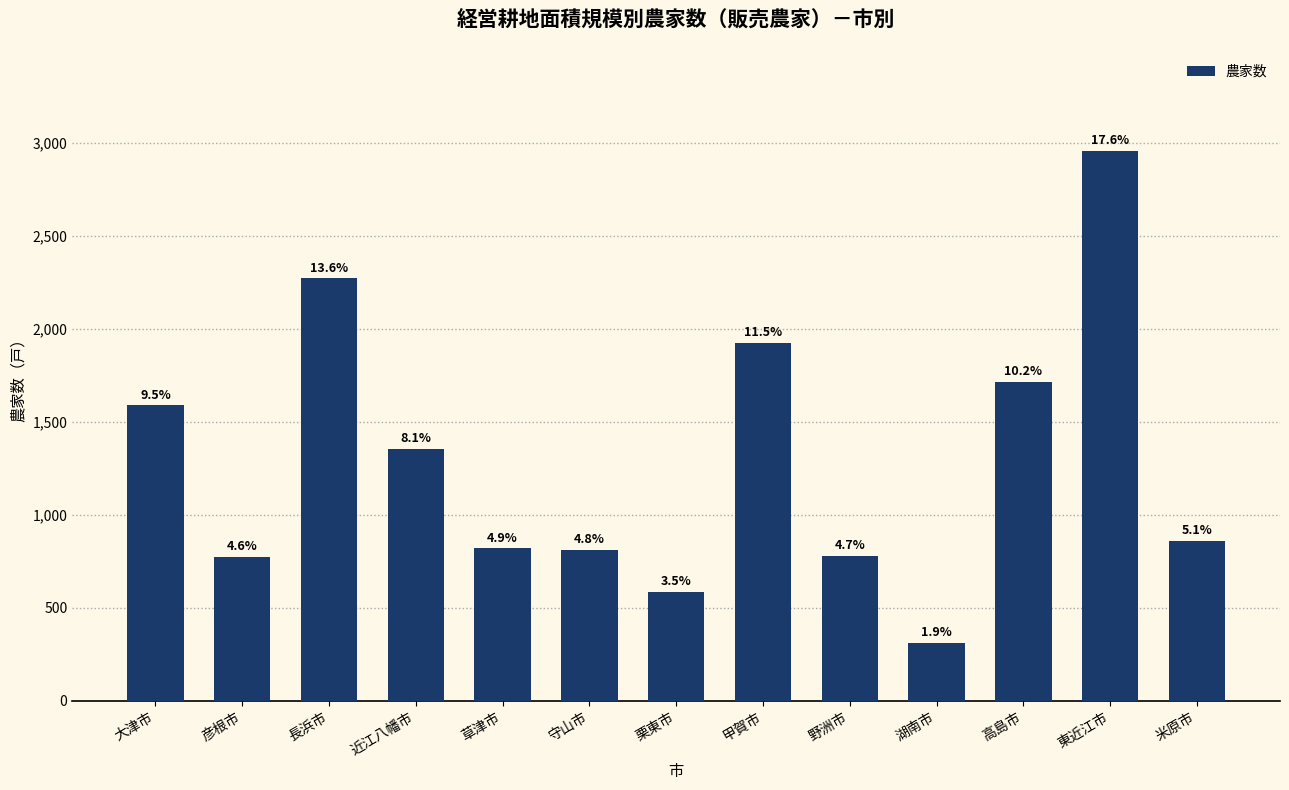

Are the bars horizontal?

No